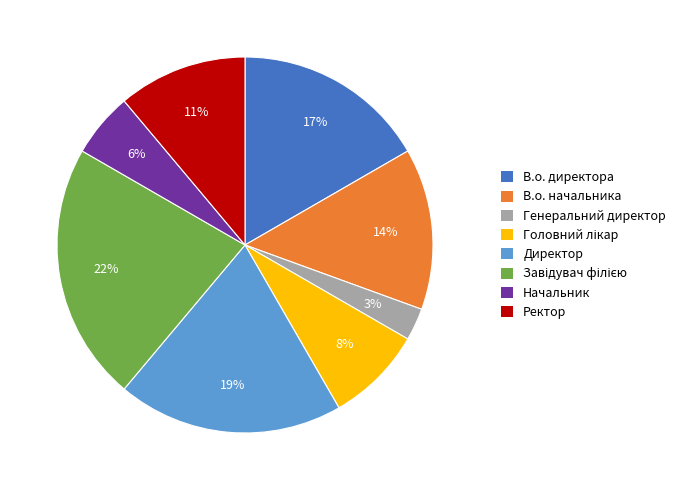

Is it true that Директор is 5% of the pie?

False